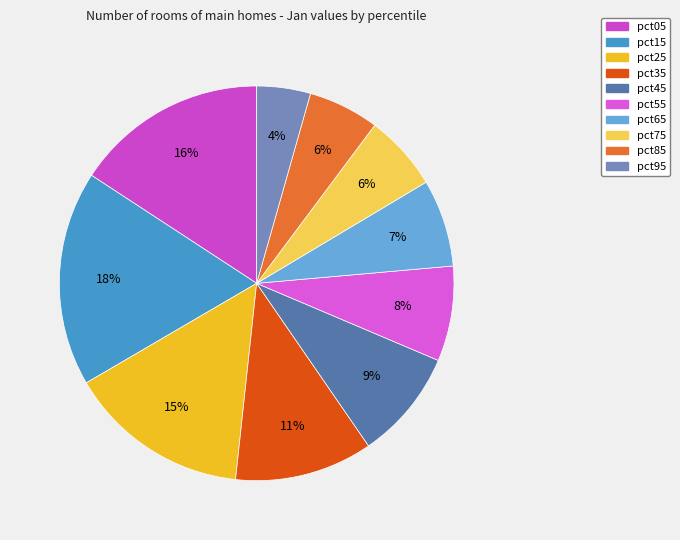

What is the largest slice in the pie chart?

pct15